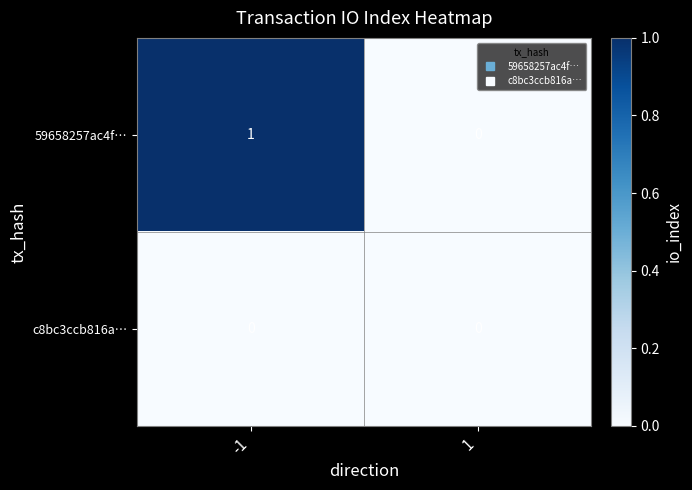

At which category is the sum across all series the highest?

-1